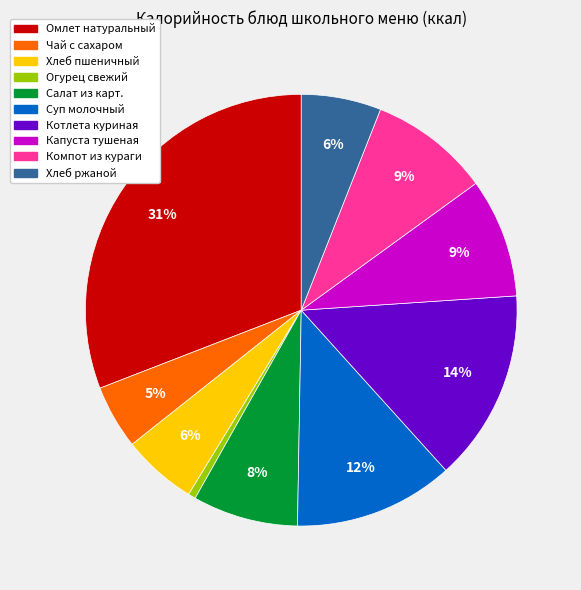

Is there a majority slice in this chart?

No